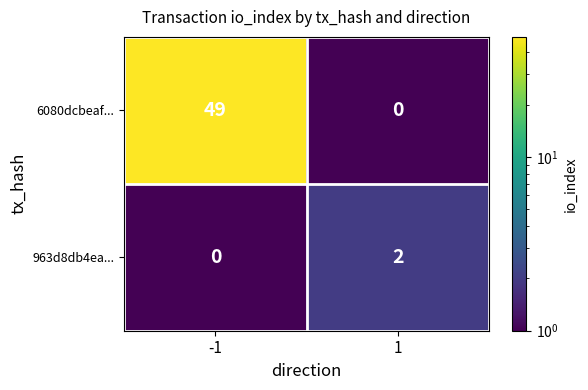

Which series changed the most between -1 and 1?

6080dcbeaf...